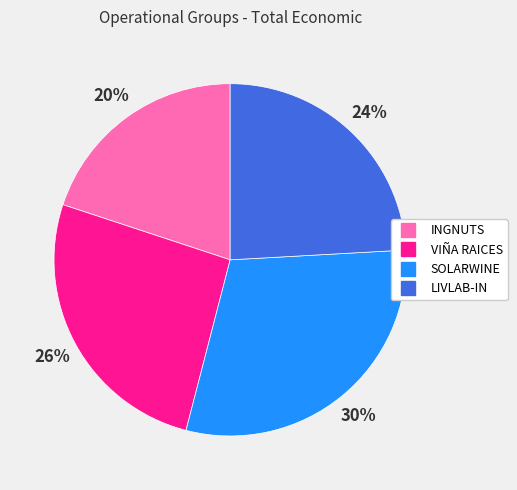

How many slices are in this pie chart?

4